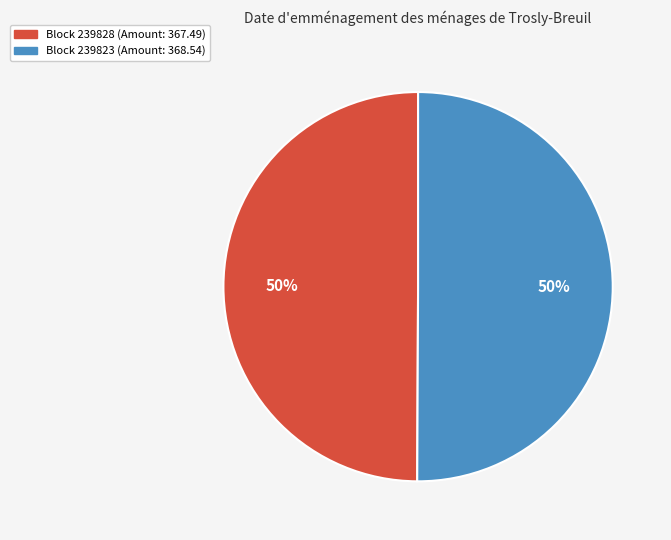

How many segments does this pie chart have?

2